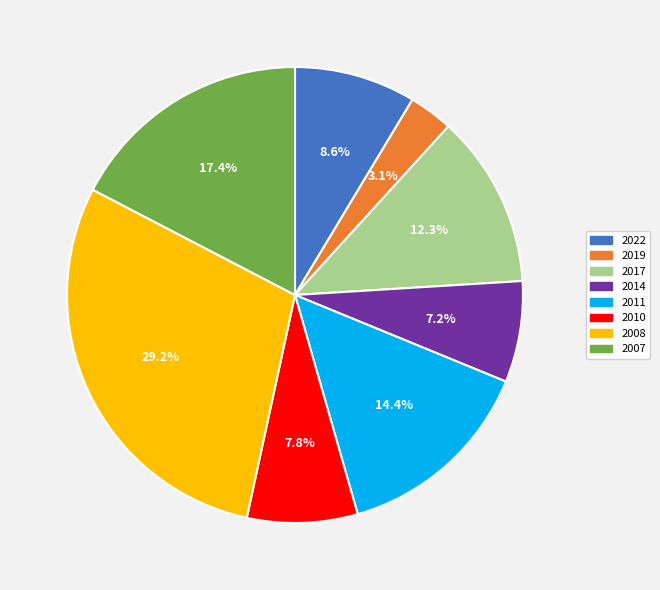

True or false: 2010 accounts for 18% of the total.

False